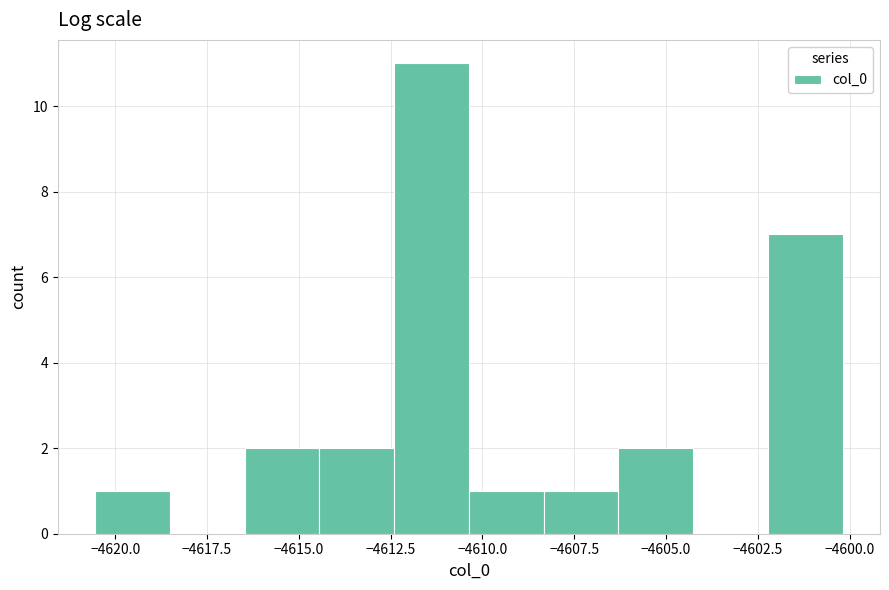

What is the height of the bar covering -4608.5 to -4606.5 on the x-axis? Neither the bar edges nor the heights are printed on the chart, so give them approximately, as read against the axes.

1